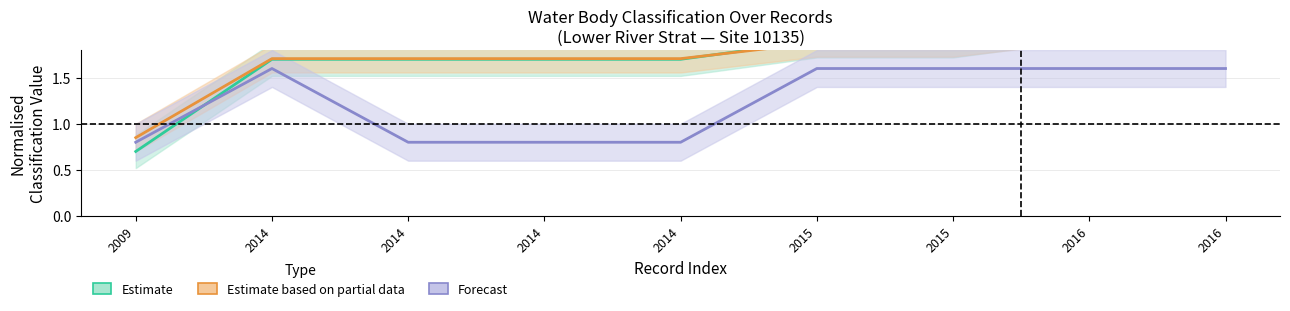

Reading right to left, transcribe all the data shown in this chart.

Estimate: 2.1	2.1	1.9	1.9	1.7	1.7	1.7	1.7	0.7
Estimate based on partial data: 2.0	2.0	1.9	1.9	1.7	1.7	1.7	1.7	0.8
Forecast: 1.6	1.6	1.6	1.6	0.8	0.8	0.8	1.6	0.8